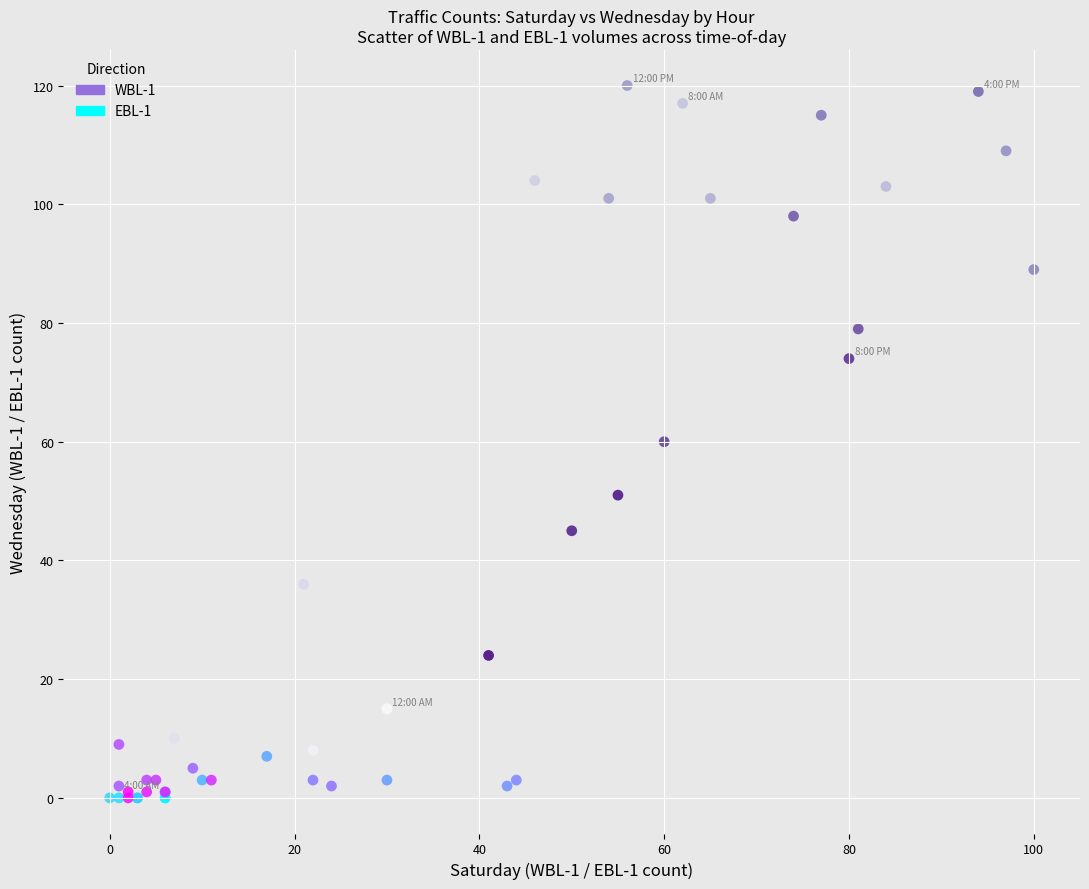

Which series reaches the maximum Y coordinate?

WBL-1